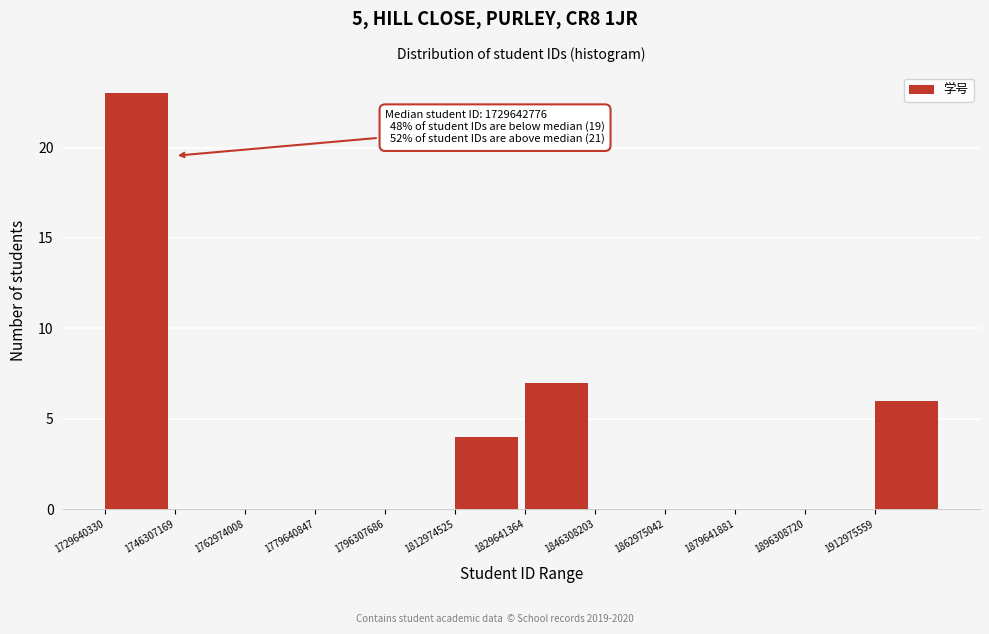

Over which range of the x-axis is the bar tallest?

1730000000 to 1746000000